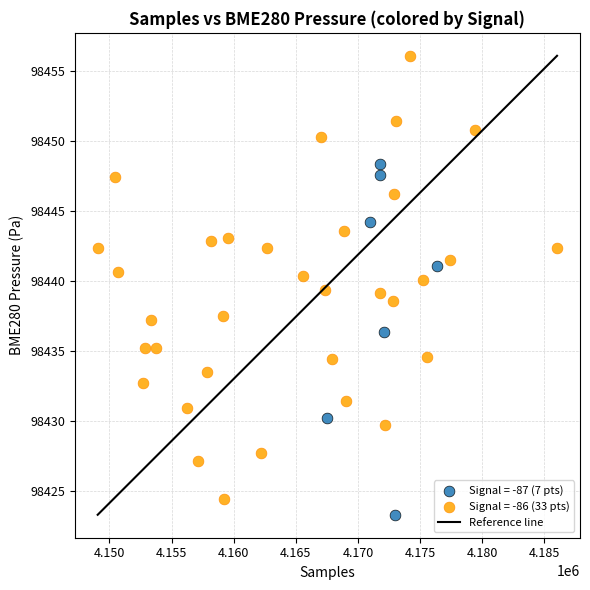

Which series has the widest spread of Y values?

Signal = -86 (33 pts)